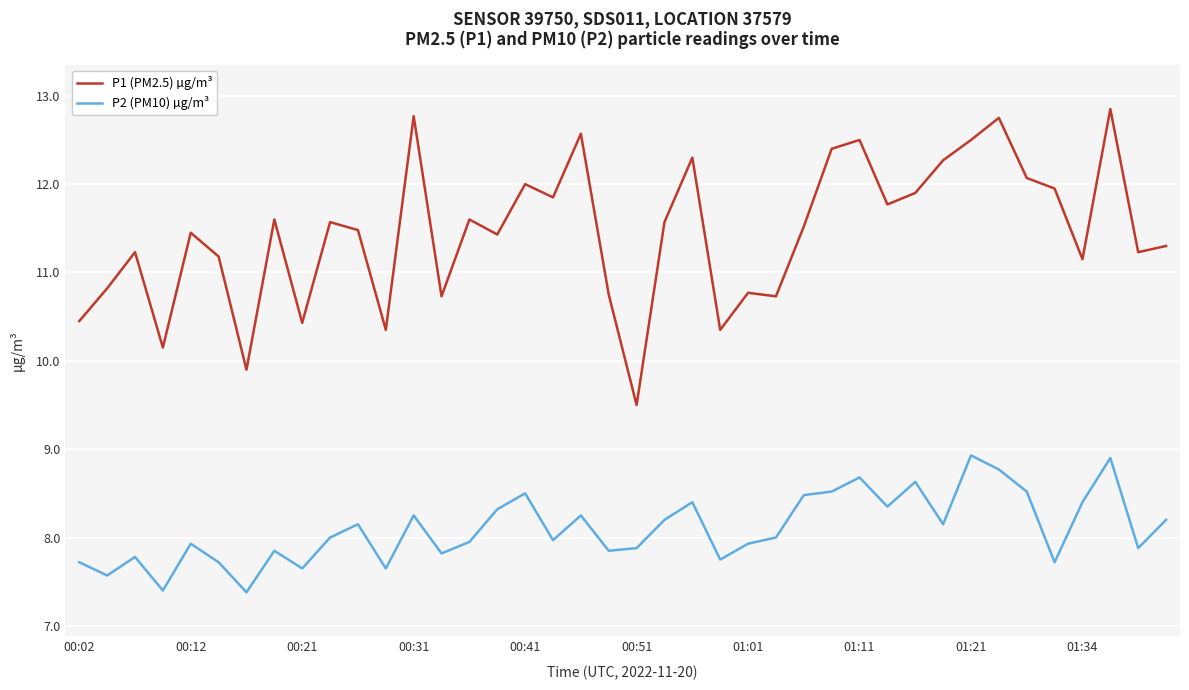

Which series has the largest range (max minus min)?

P1 (PM2.5) µg/m³